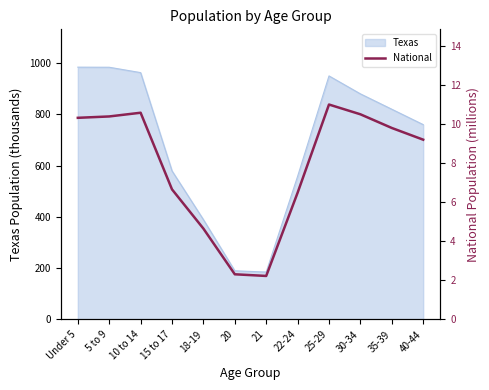

Approximately how many times larger is the value at 18-19 compared to 20?

2.0